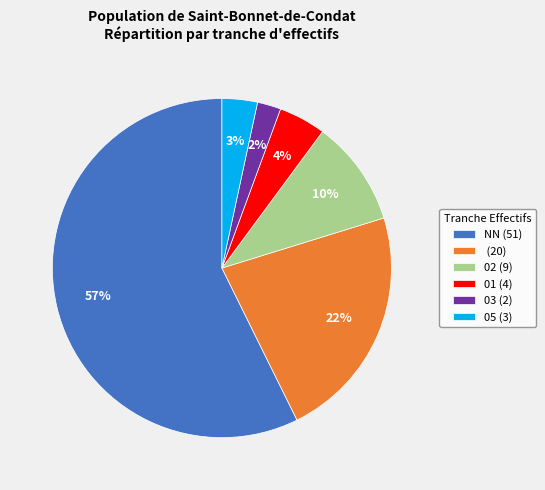

Which has a higher value, NN (51) or 02 (9)?

NN (51)